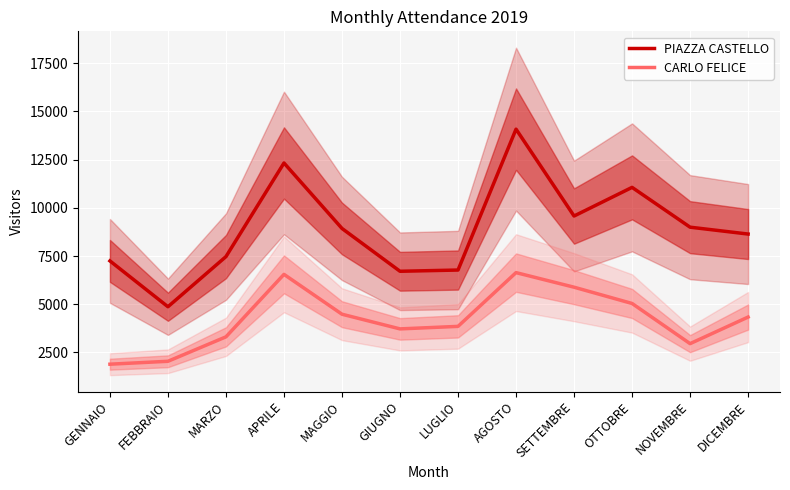

List the series in order of their peak value, lowest first.

CARLO FELICE, PIAZZA CASTELLO